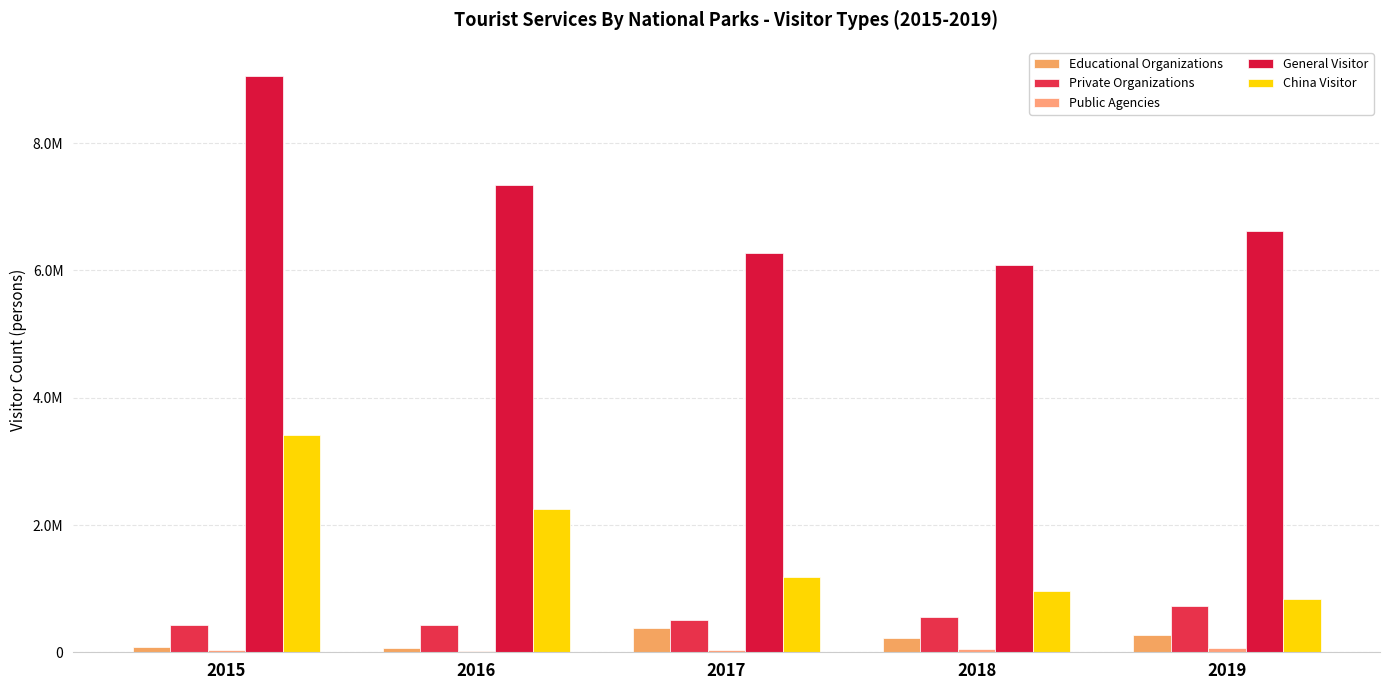

The Educational Organizations series shows 129978 at 2019. True or false?

False